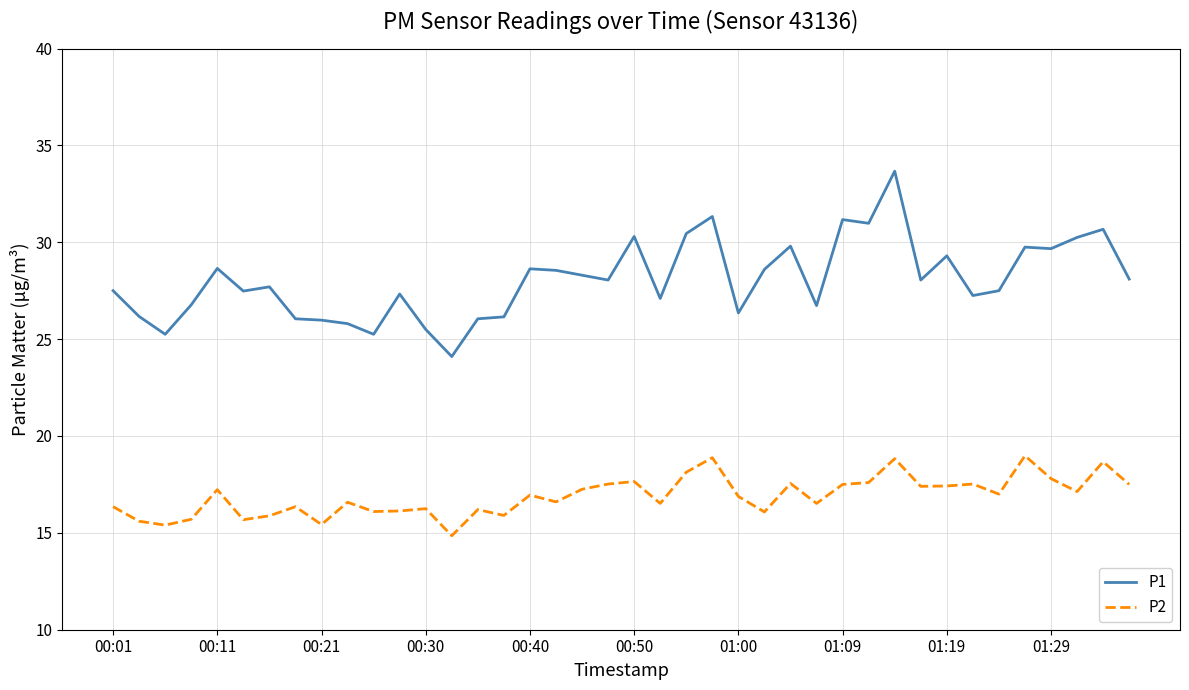

What is the maximum value for P2?

19.0